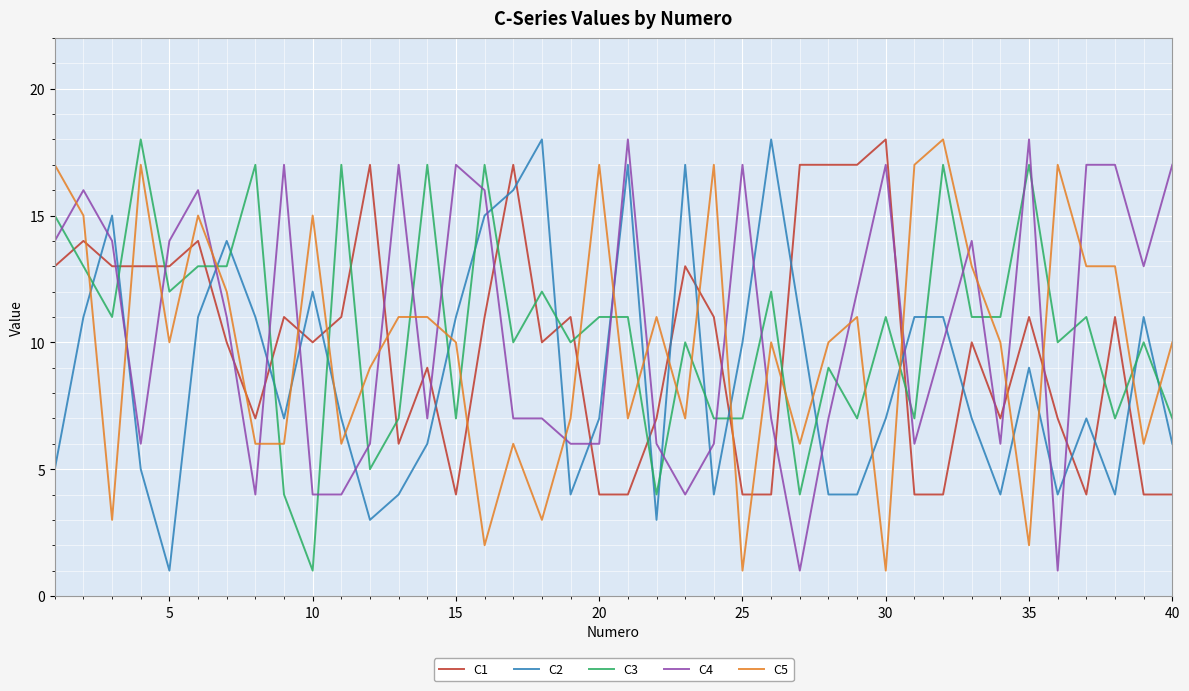

What is the maximum value for C5?

18